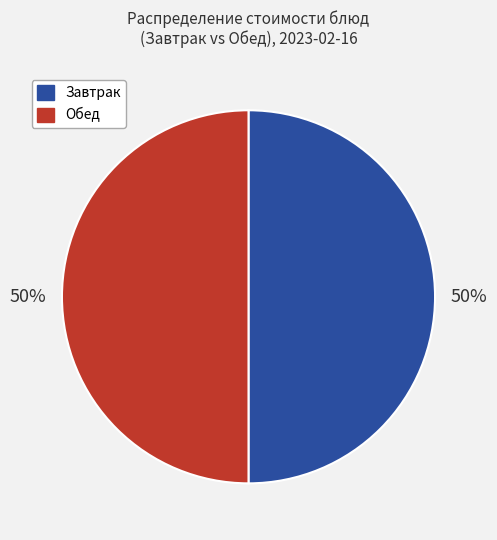

Combined, do Завтрак and Обед account for over 50%?

Yes